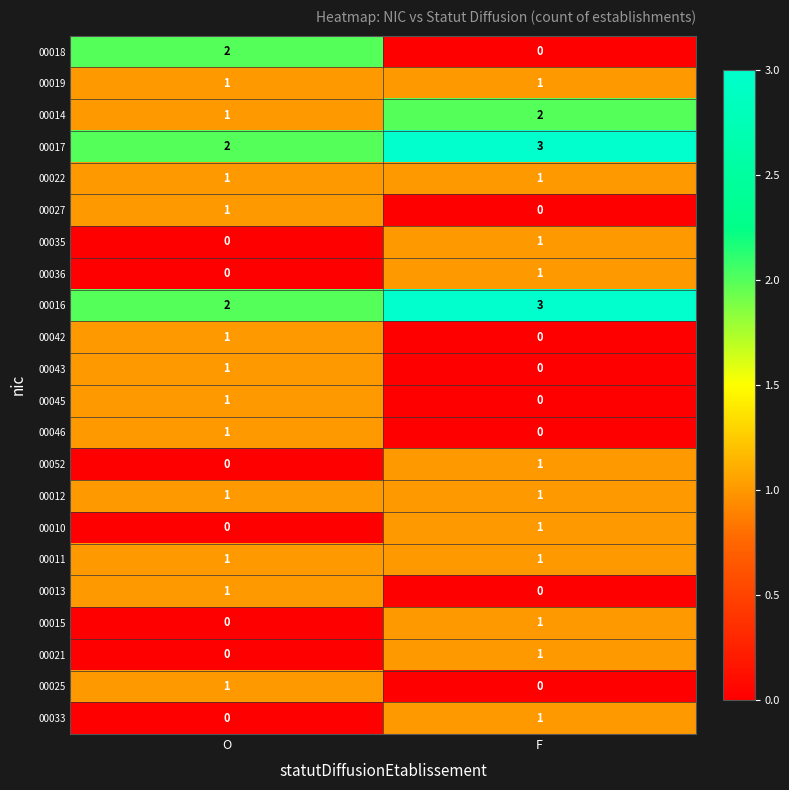

Where is 00043 nearest to the value 0?

F